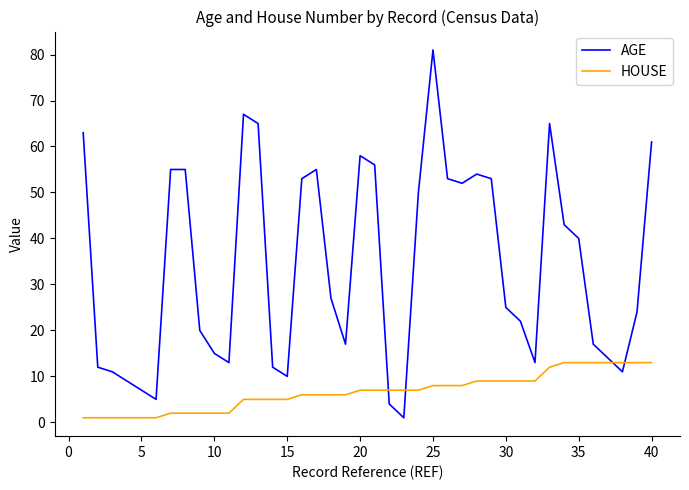

What is the greatest value displayed?

81